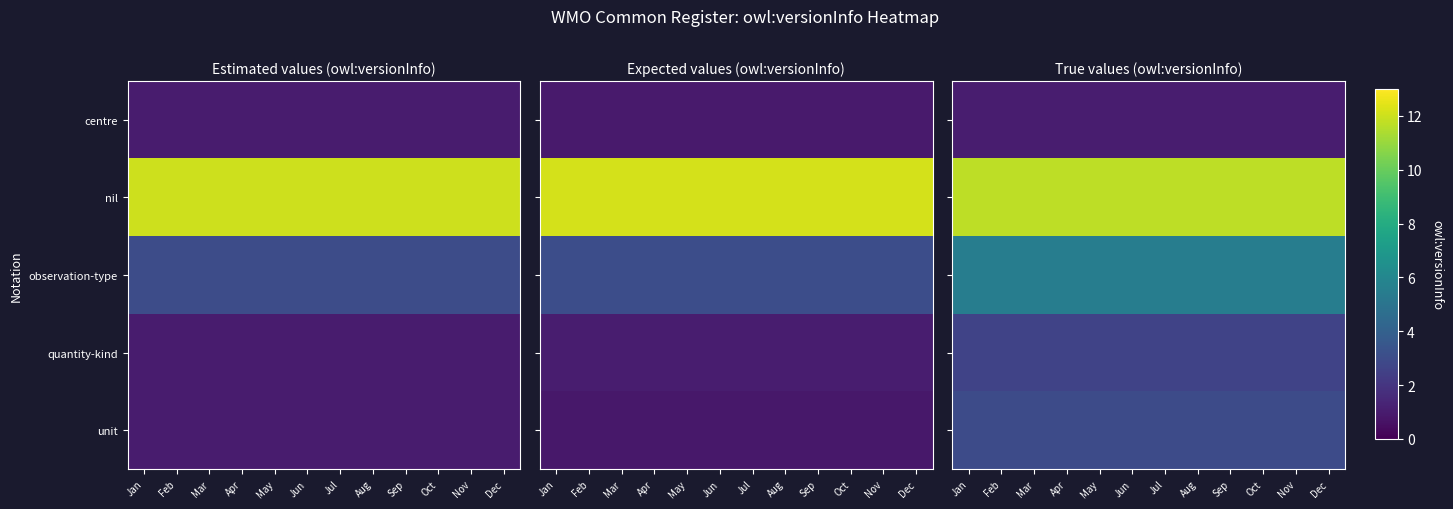

Which series changed the most between Feb and Jun?

centre